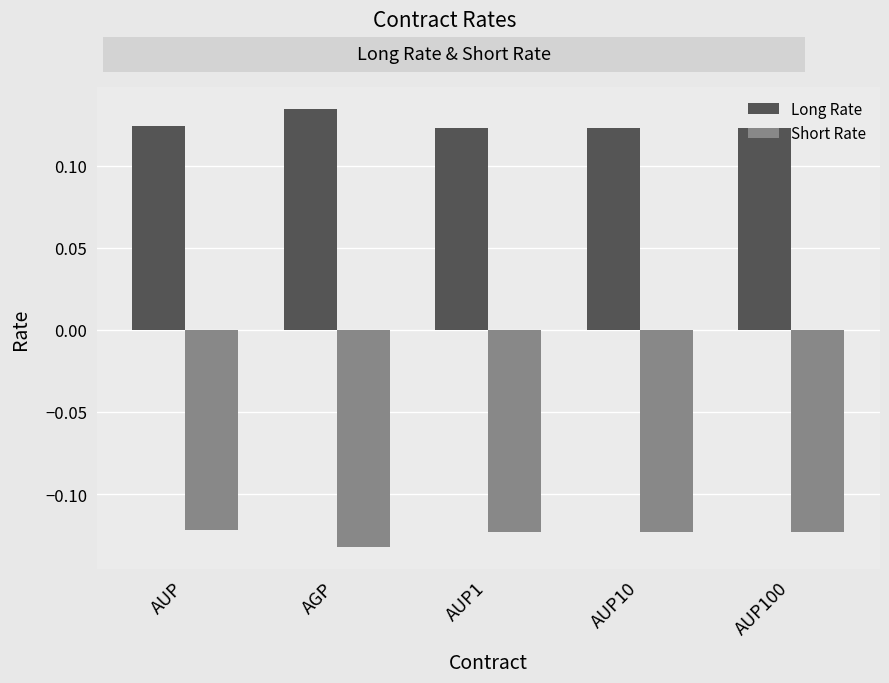

Which label corresponds to the largest value in the chart?

AGP